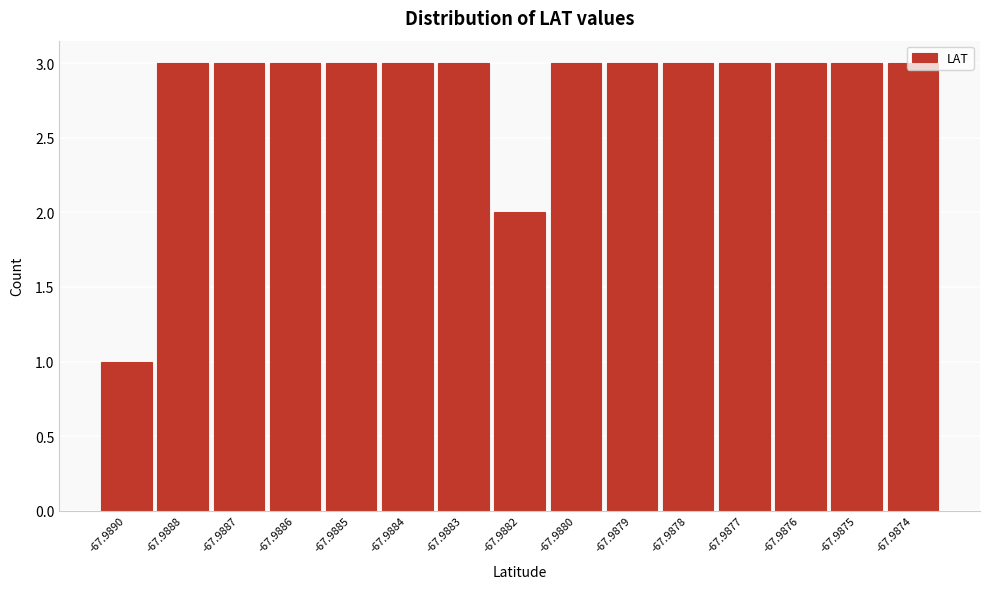

What is the maximum value shown in the chart?

3